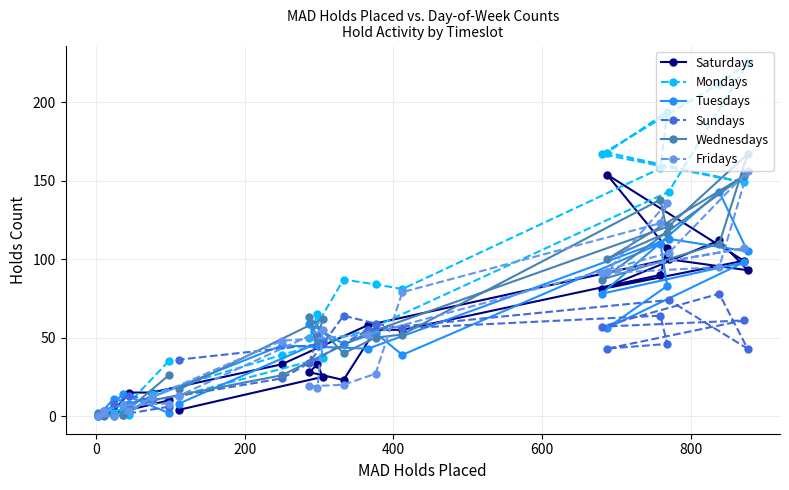

Which series has the widest spread of values?

Mondays